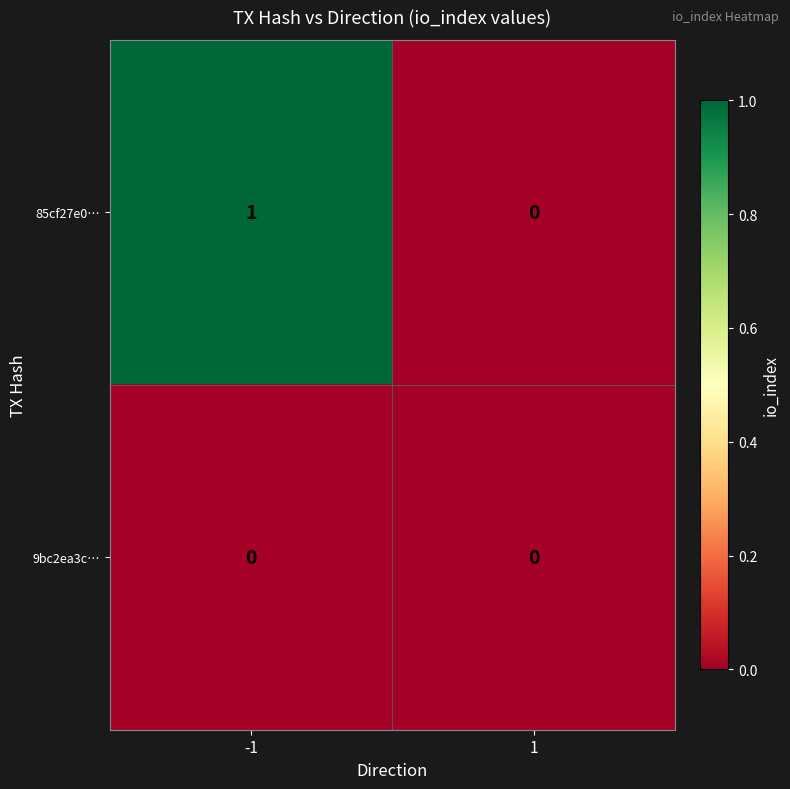

Which series has the largest range (max minus min)?

85cf27e0…